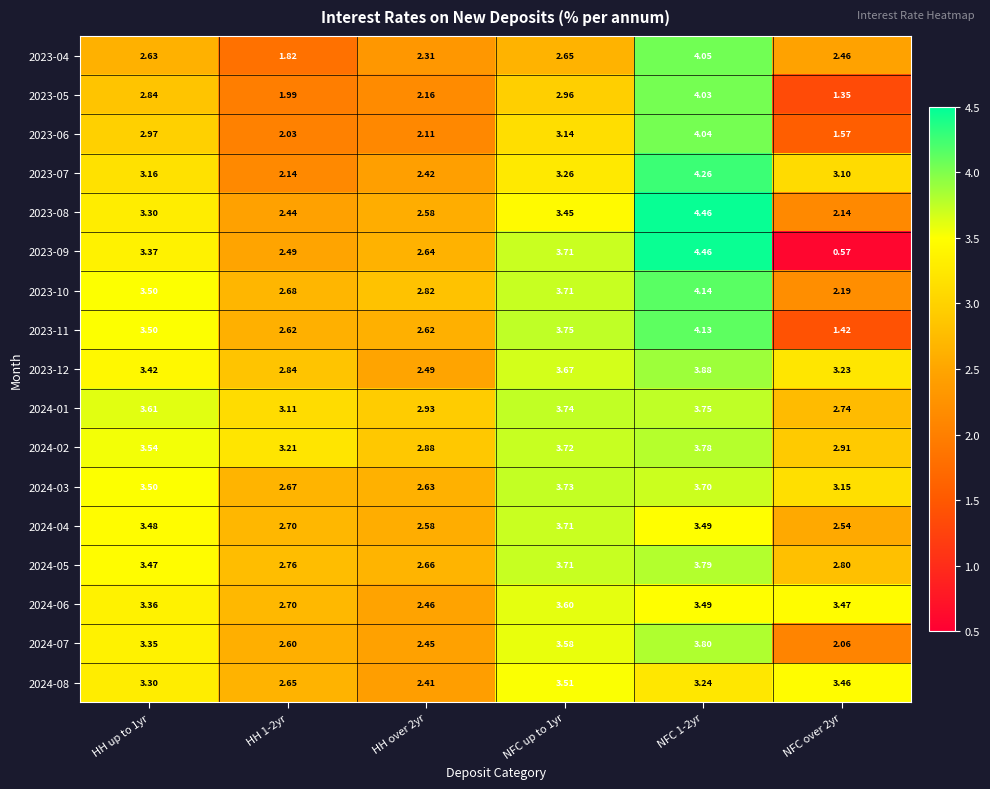

Is the value of 2024-03 at HH over 2yr greater than the value of 2024-06 at HH up to 1yr?

No